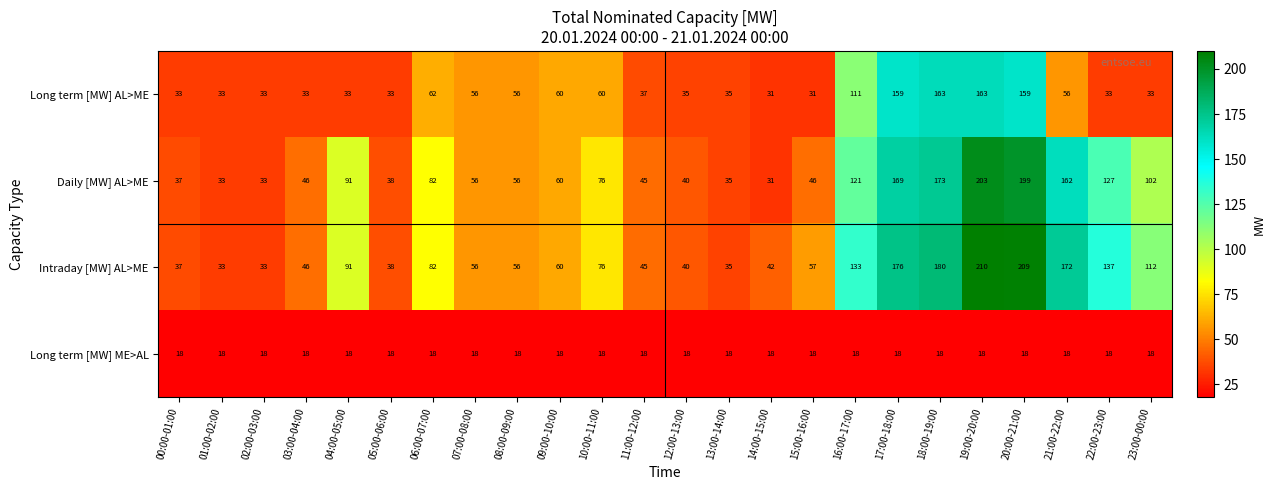

At which category is the sum across all series the highest?

19:00-20:00